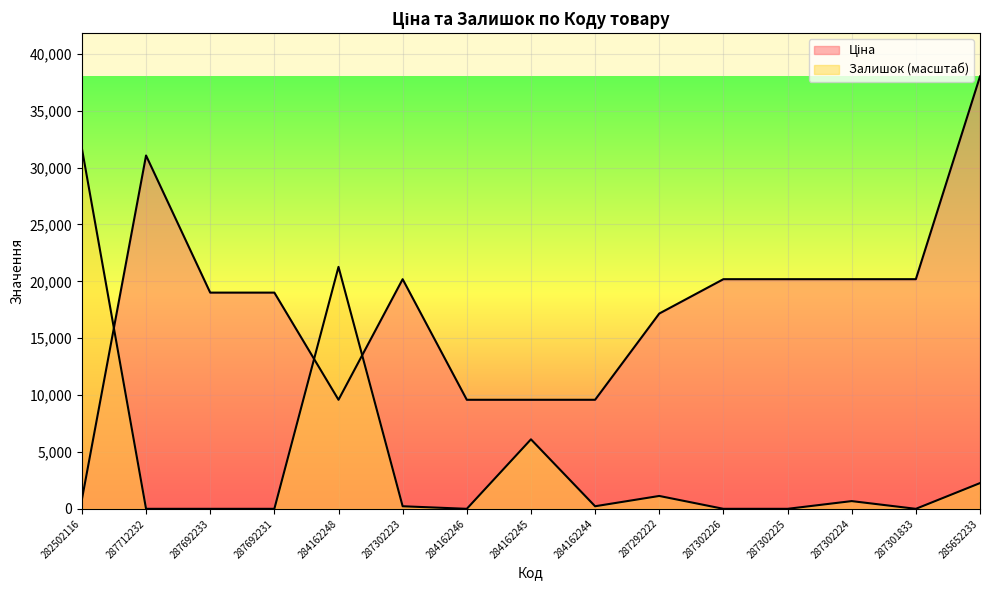

How many data points in Залишок are less than 226?

7